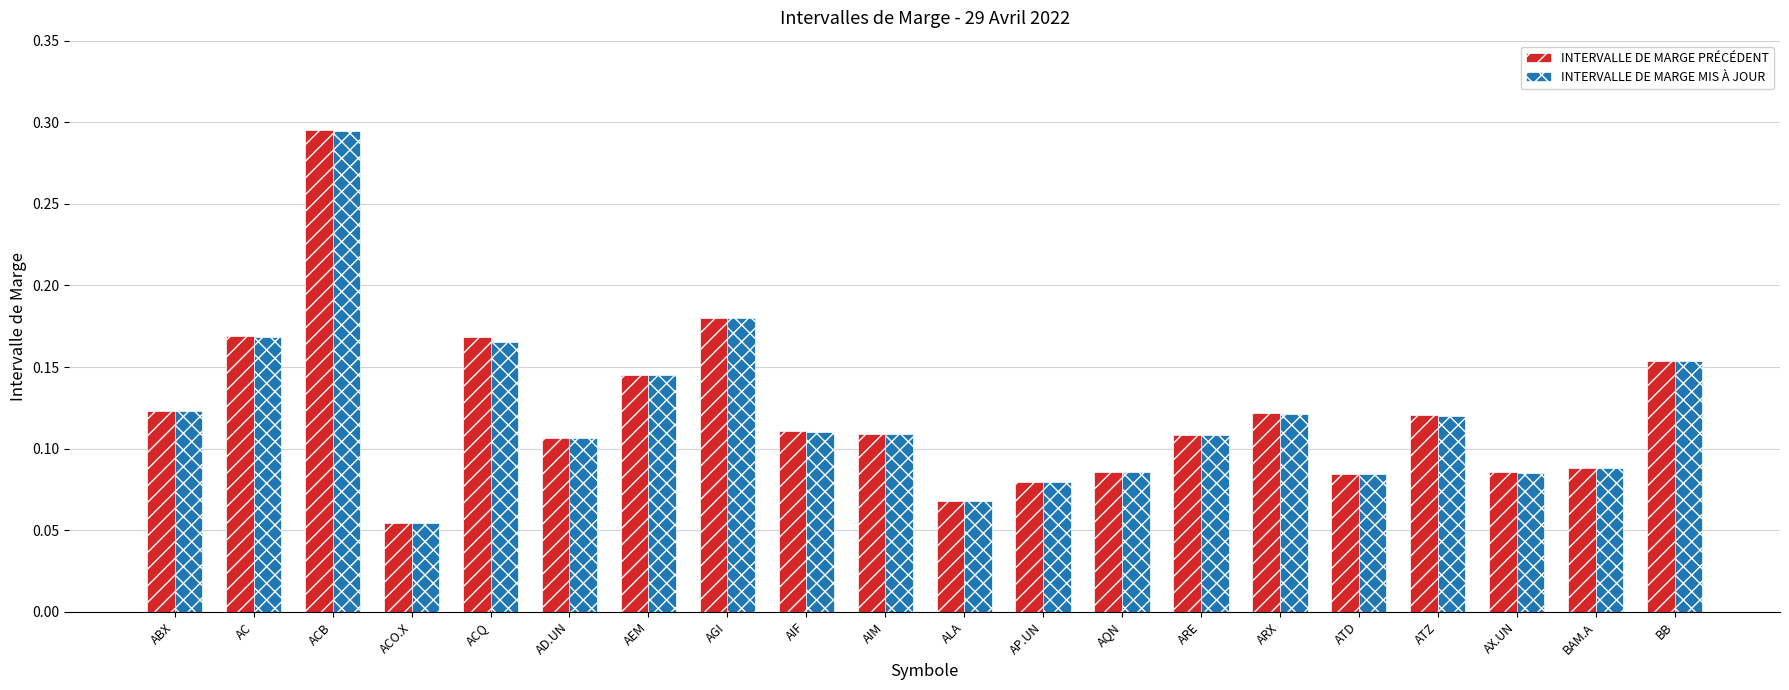

At which category is the sum across all series the highest?

ACB